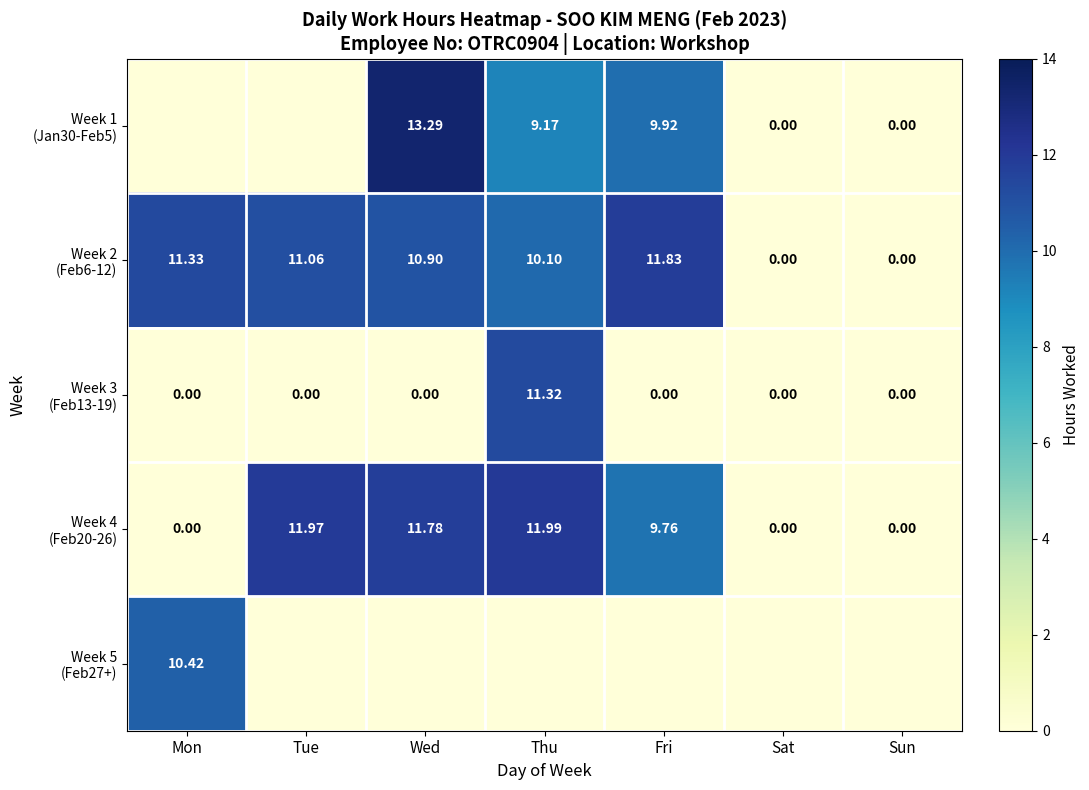

At which category is the sum across all series the highest?

Thu